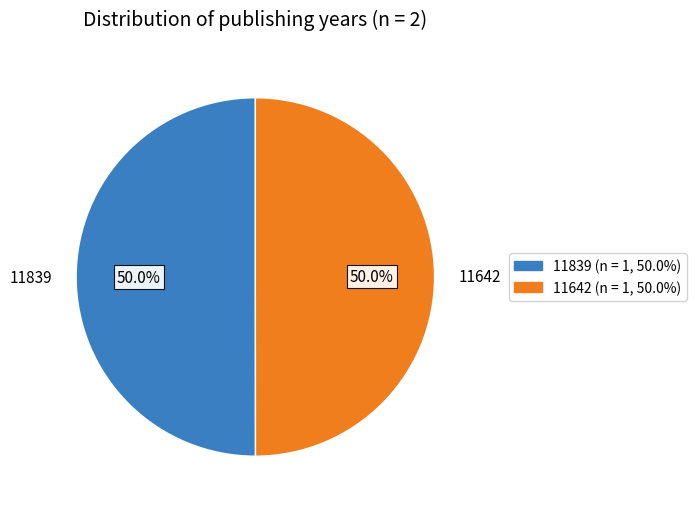

Combined, do 11839 and 11642 account for over 50%?

Yes